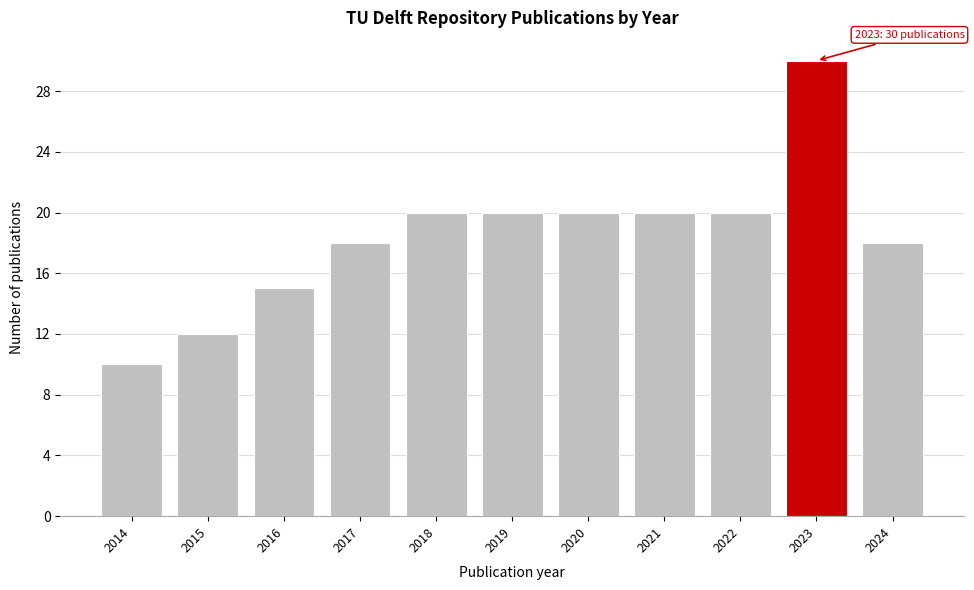

Reading right to left, list all the values displayed in this chart.

18	30	20	20	20	20	20	18	15	12	10